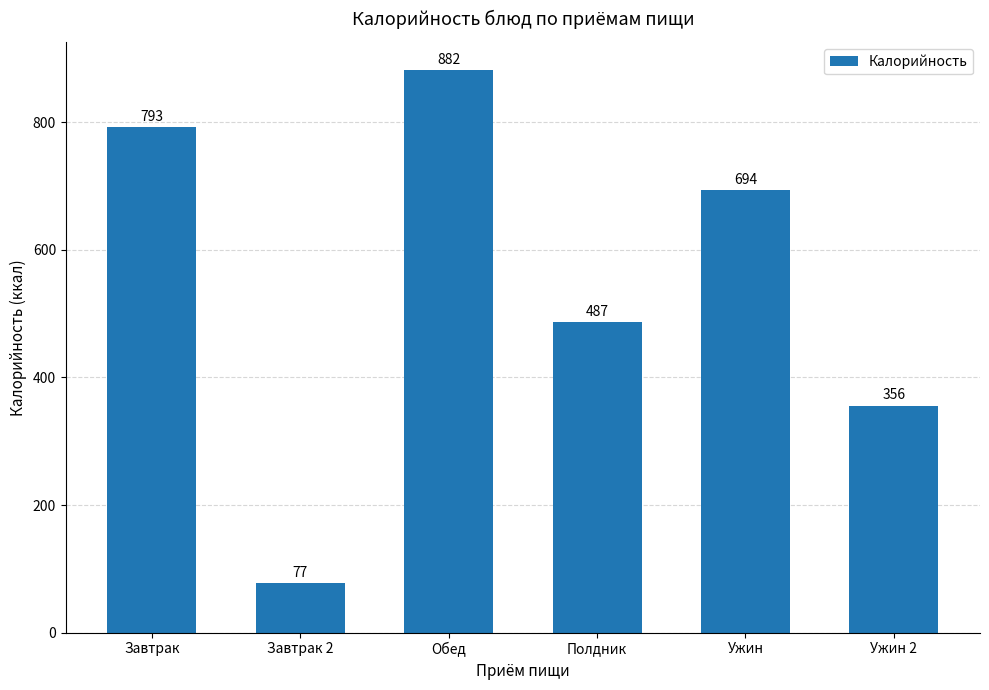

Approximately how many times larger is the value at Ужин 2 compared to Полдник?

0.7